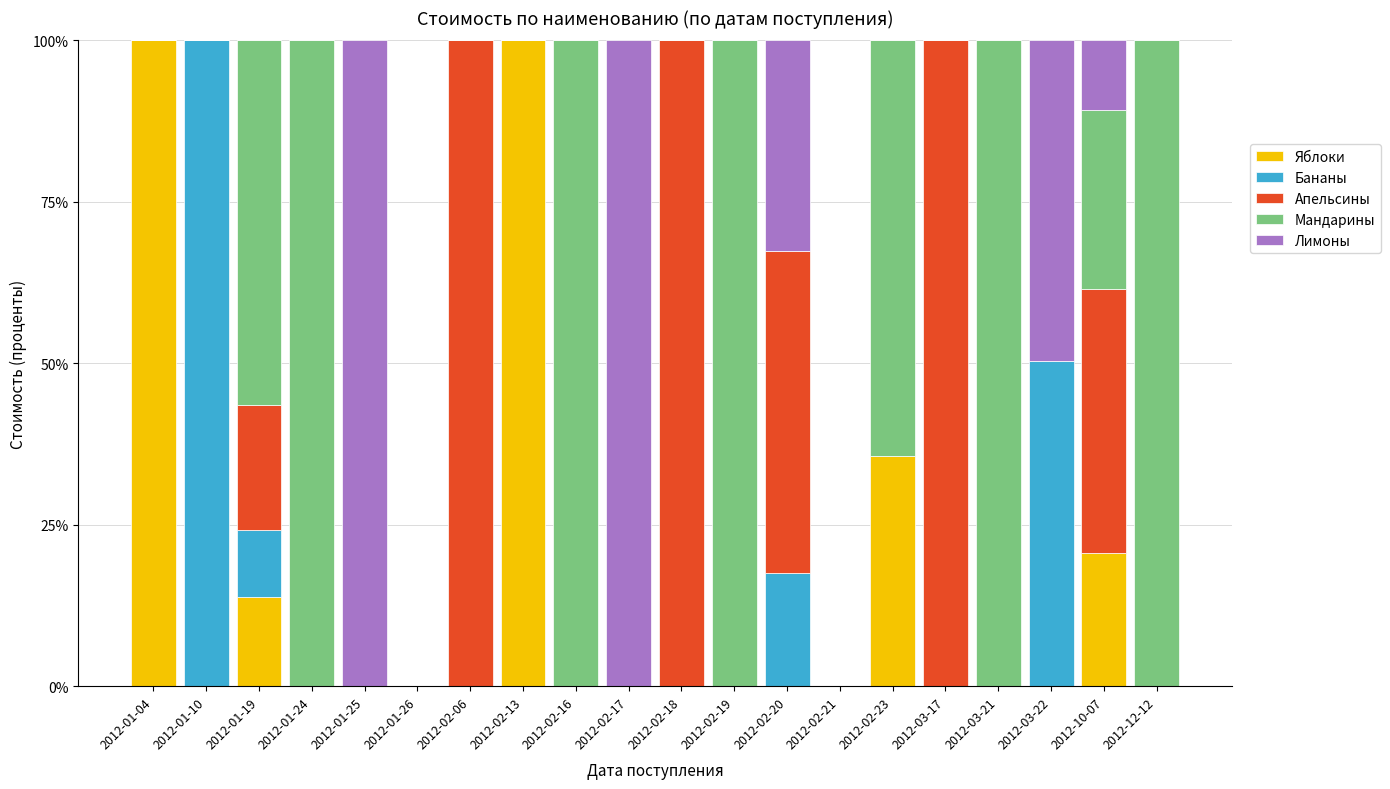

What is the total value across all series at 2012-01-24?

100.0